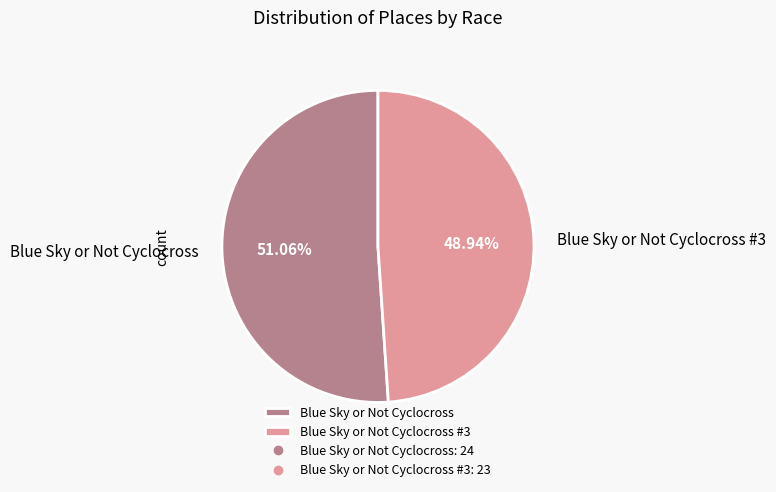

To the nearest percent, what is the average slice percentage?

50%